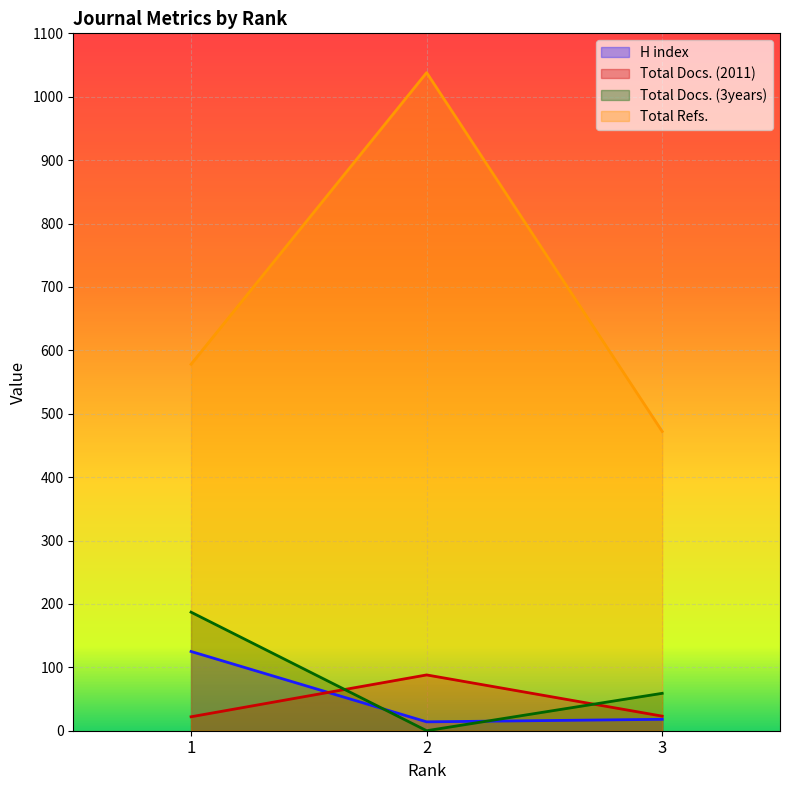

Where does the Total Refs. series first go above 578?

2